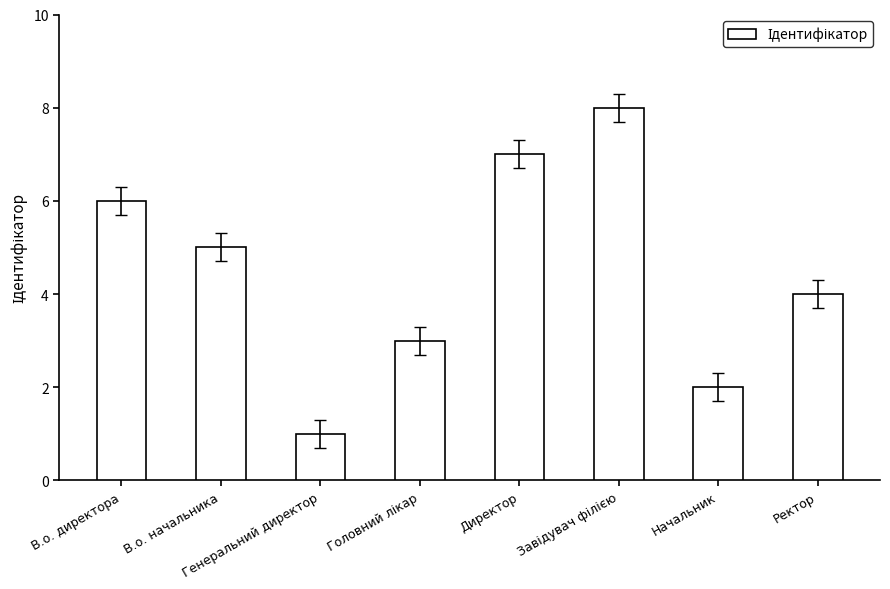

What is the change in value from Директор to Ректор?

-3